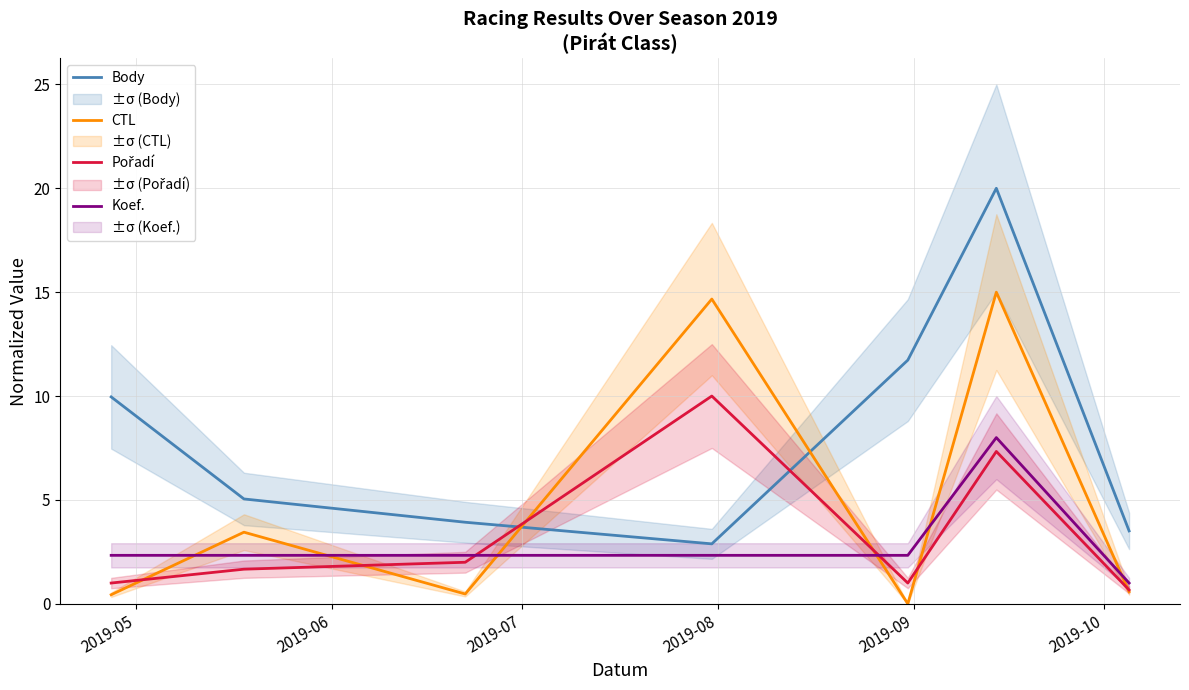

What is the highest value of the Koef. series?

8.0